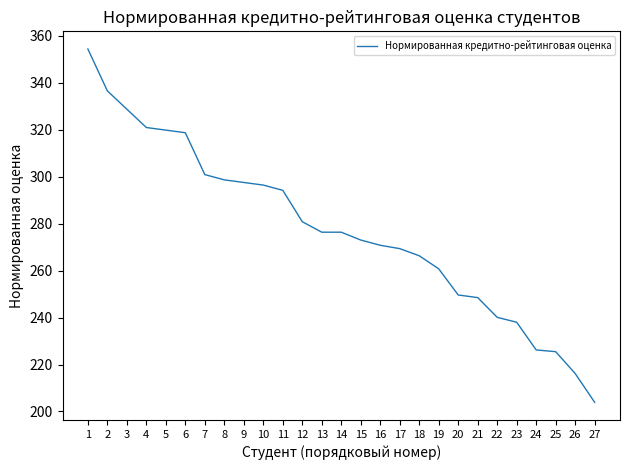

What is the difference between the maximum and minimum values?

150.4